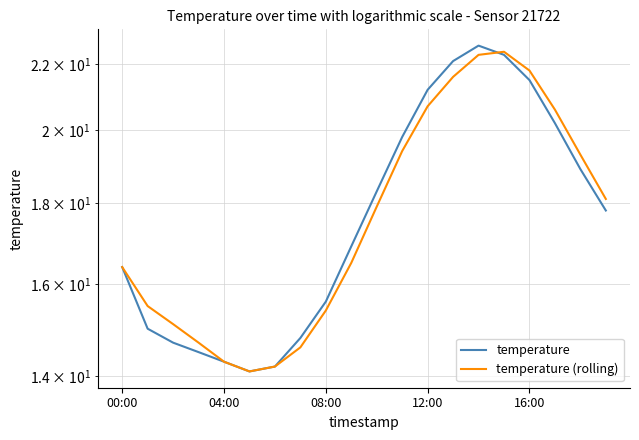

At which label does temperature reach its peak?

14